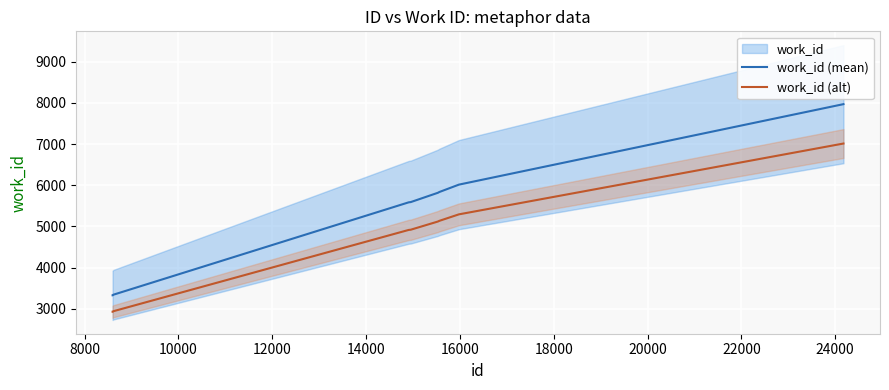

True or false: work_id (alt) has more than 0 points higher than both neighbors.

False